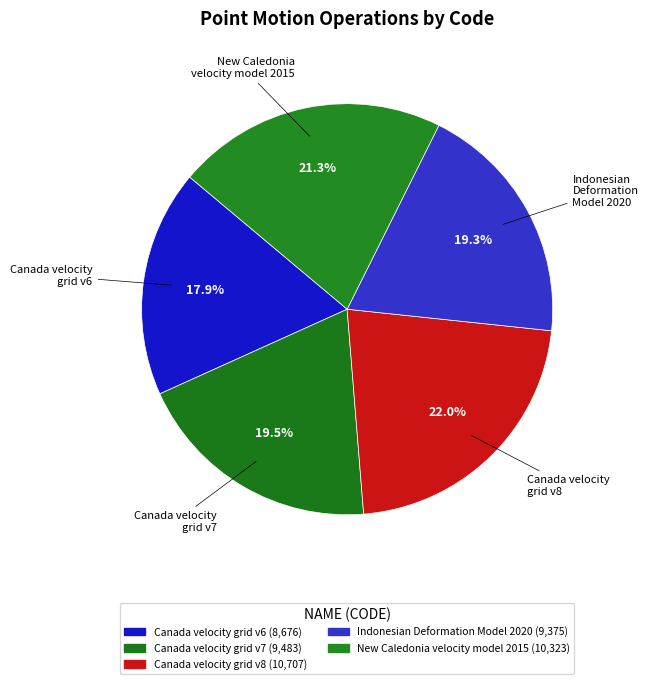

Rank the categories by value from highest to lowest.

Canada velocity grid v8, New Caledonia velocity model 2015, Canada velocity grid v7, Indonesian Deformation Model 2020, Canada velocity grid v6